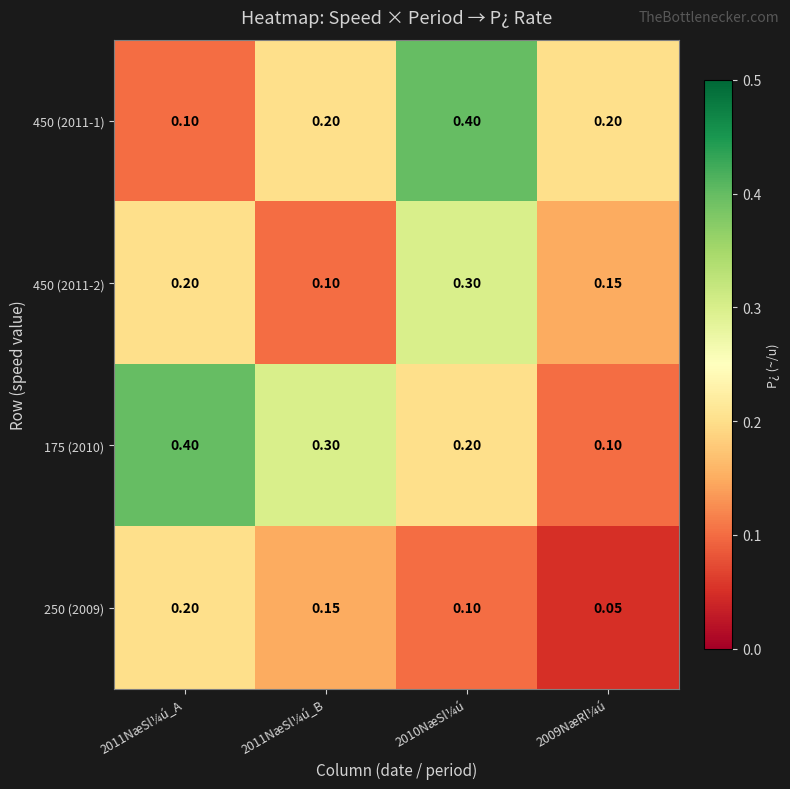

Between 2011NæSl¼ú_B and 2009NæRl¼ú, which series saw the biggest shift?

175 (2010)